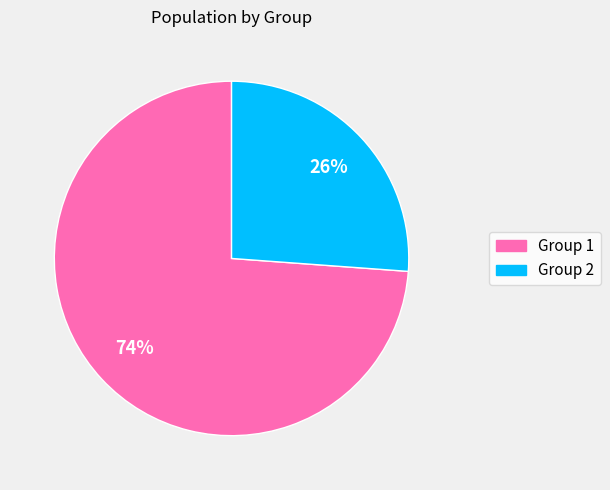

Do Group 1 and Group 2 together represent more than half of the pie?

Yes